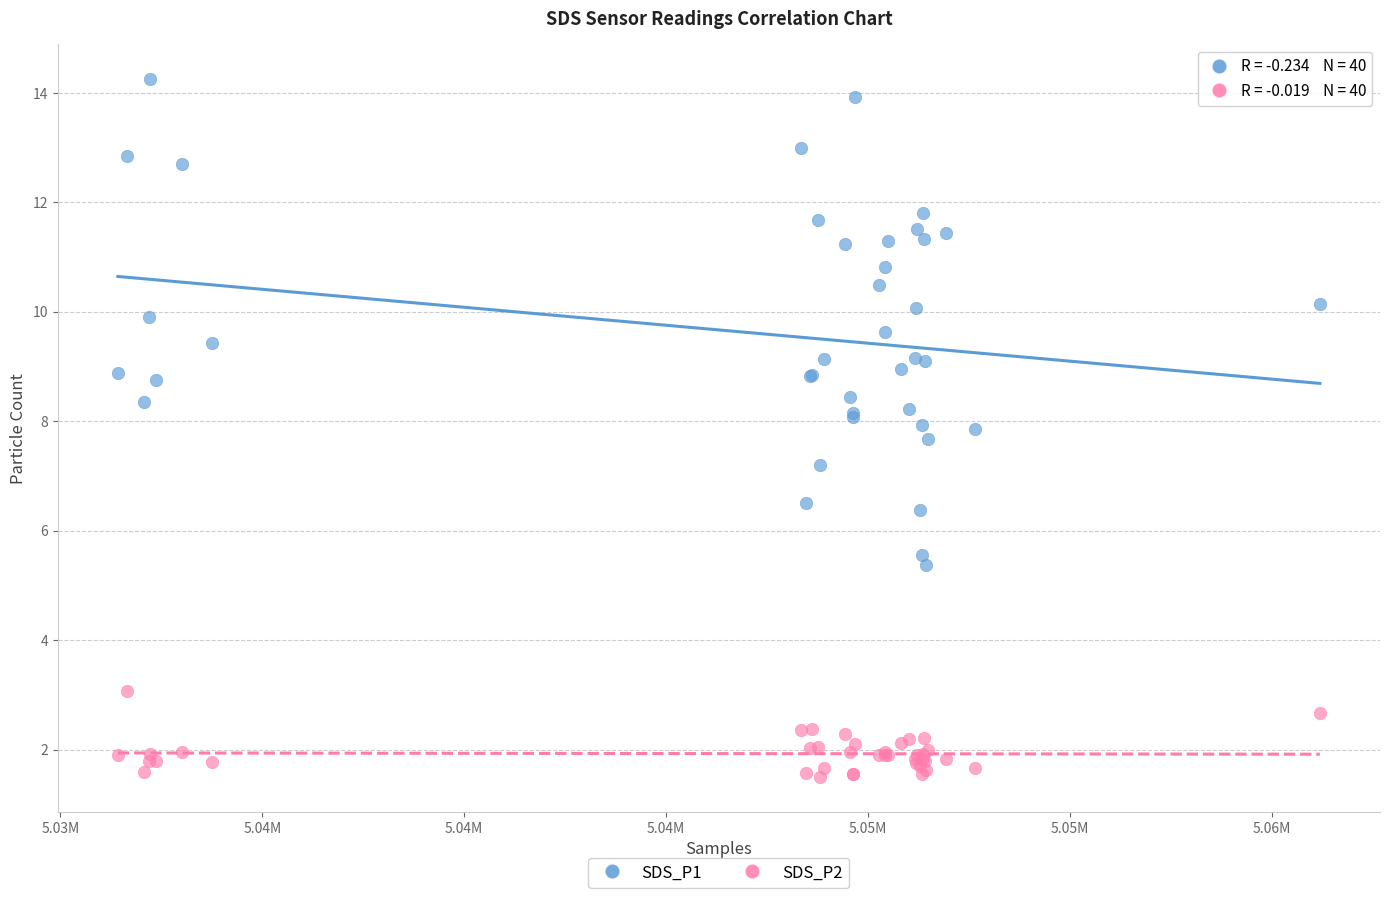

Which series contains the highest Y value?

SDS_P1